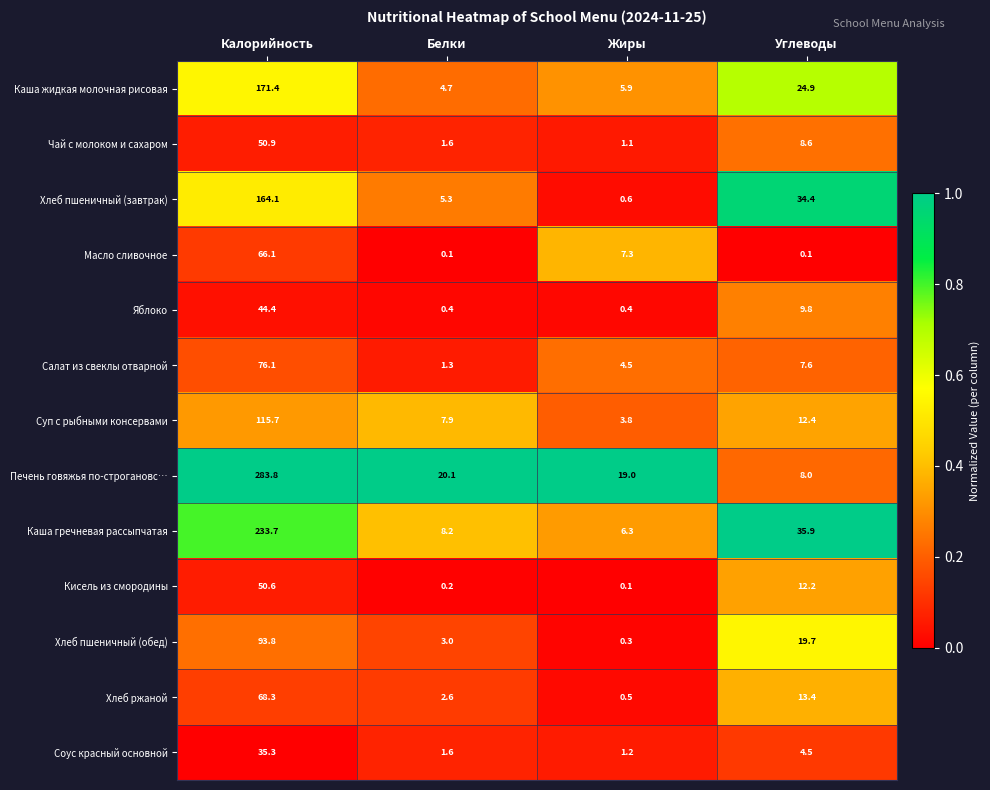

What is the difference between the Салат из свеклы отварной values at Жиры and Калорийность?

71.6